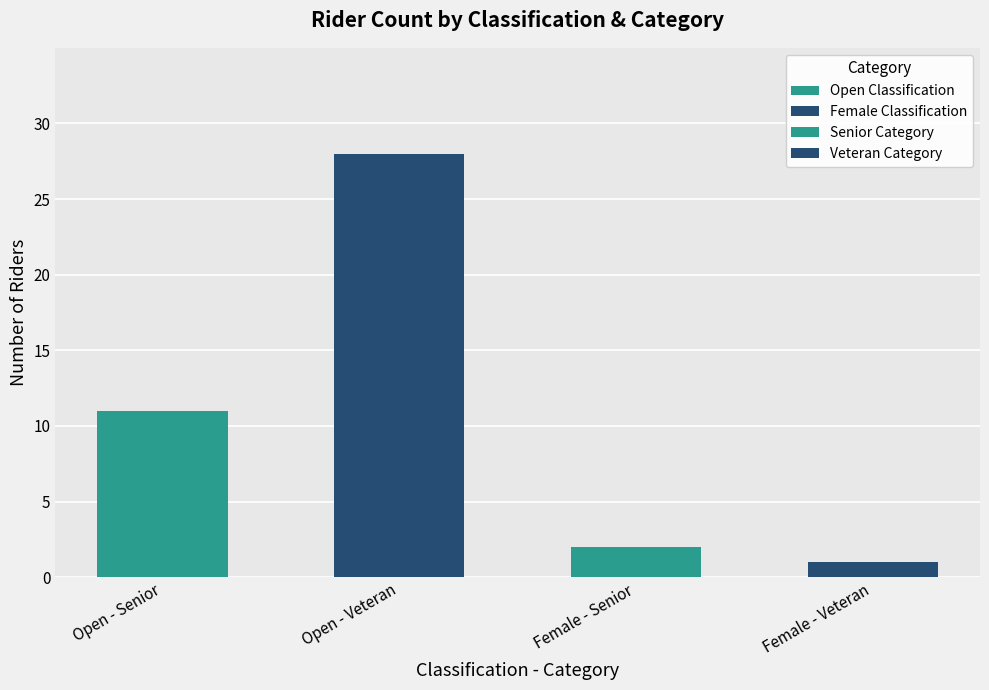

Which series changed the most between Open - Senior and Open - Veteran?

Veteran Category